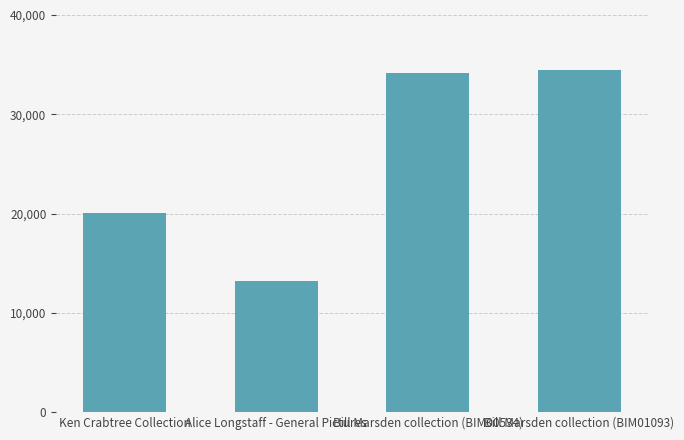

What is the average value?

25466